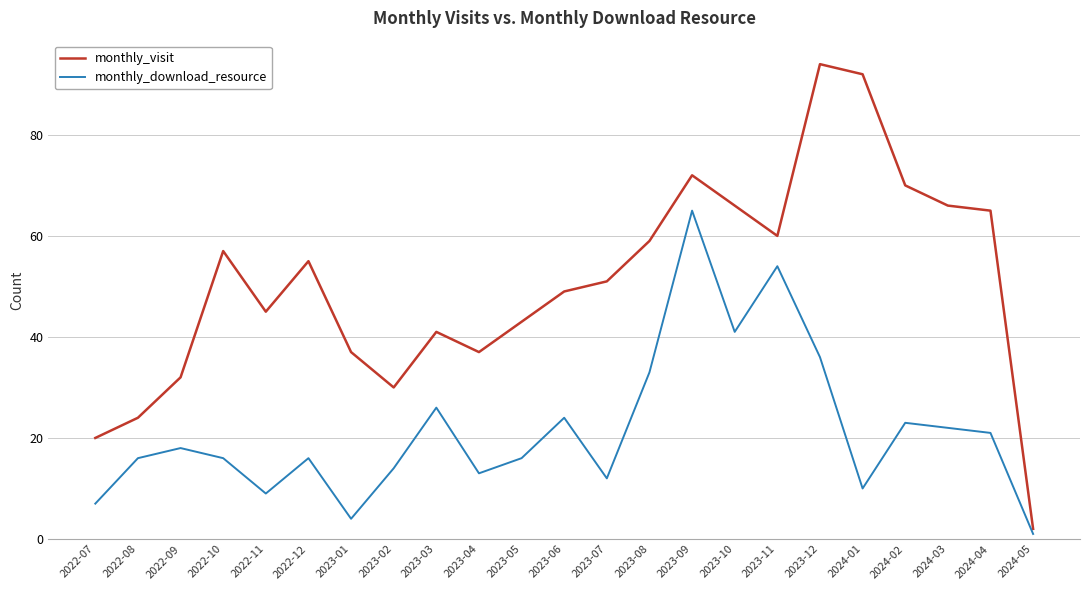

What position from the left is 2023-12?

18